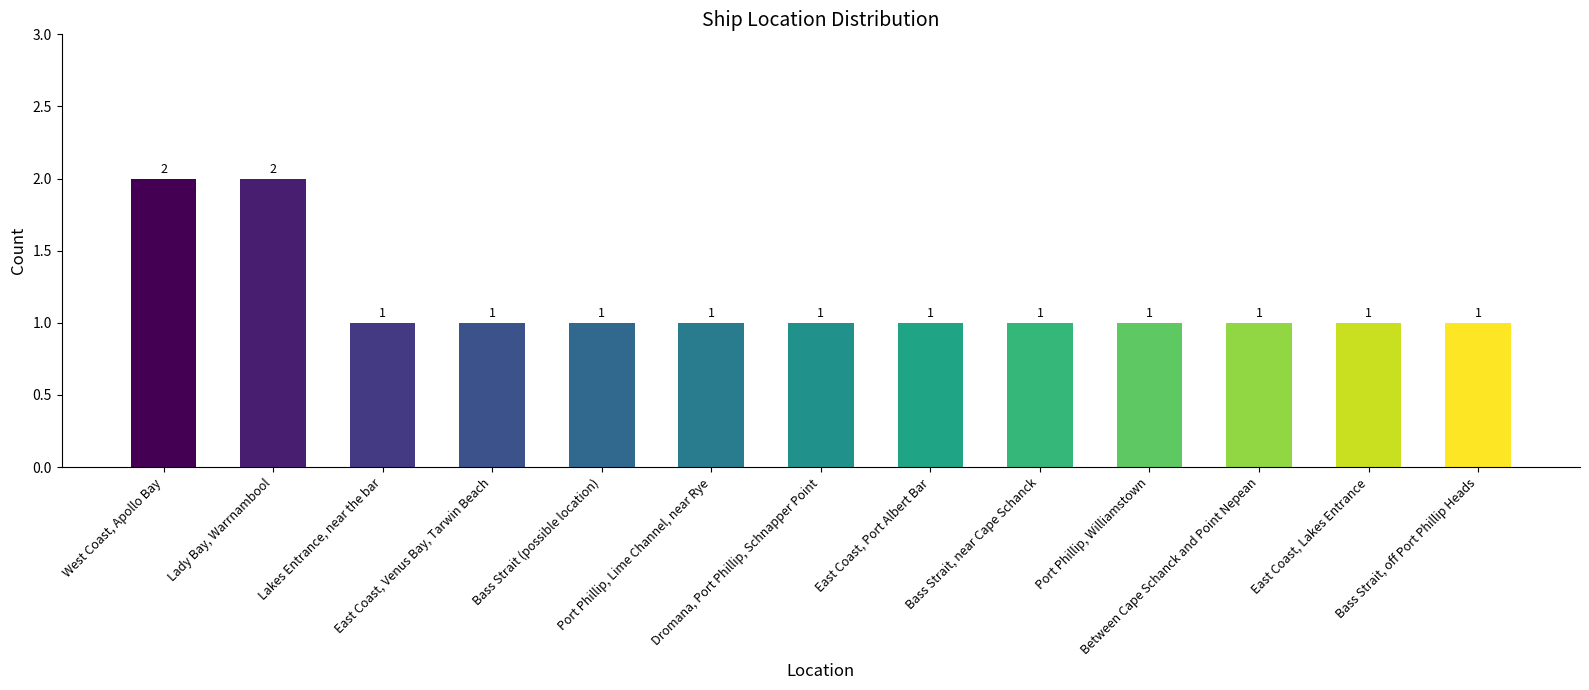

What position from the right is Lakes Entrance, near the bar?

11